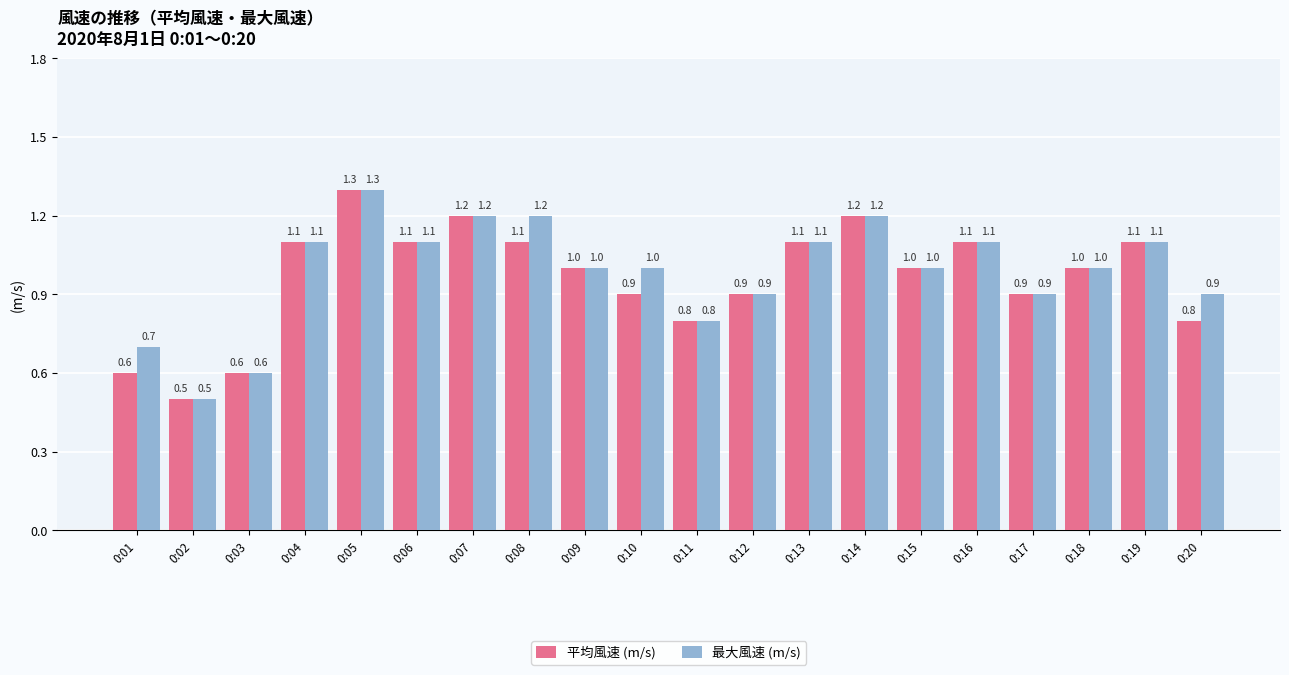

What is the sum of all 最大風速 (m/s) values?

19.7